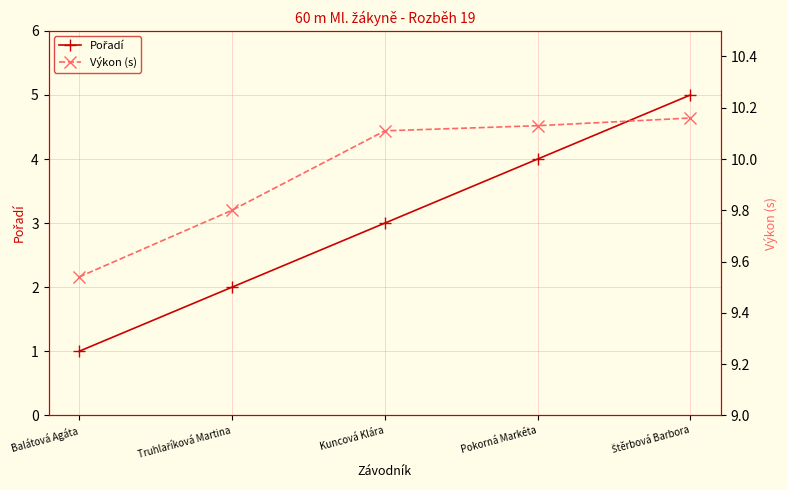

The value of Pořadí at Truhlaříková Martina is 3.2. True or false?

False